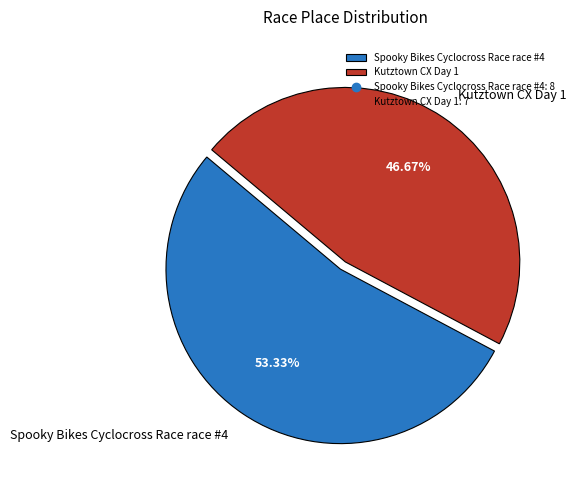

Which category has the smallest portion of the pie?

Kutztown CX Day 1